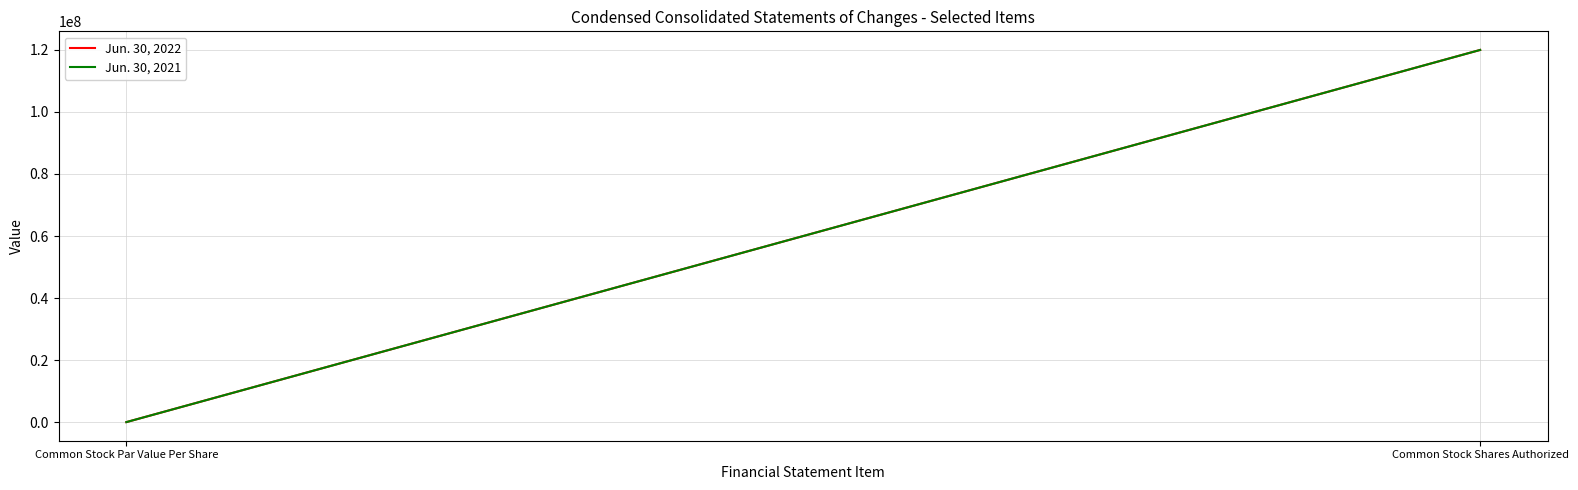

Which series changed the most between Common Stock Par Value Per Share and Common Stock Shares Authorized?

Jun. 30, 2022